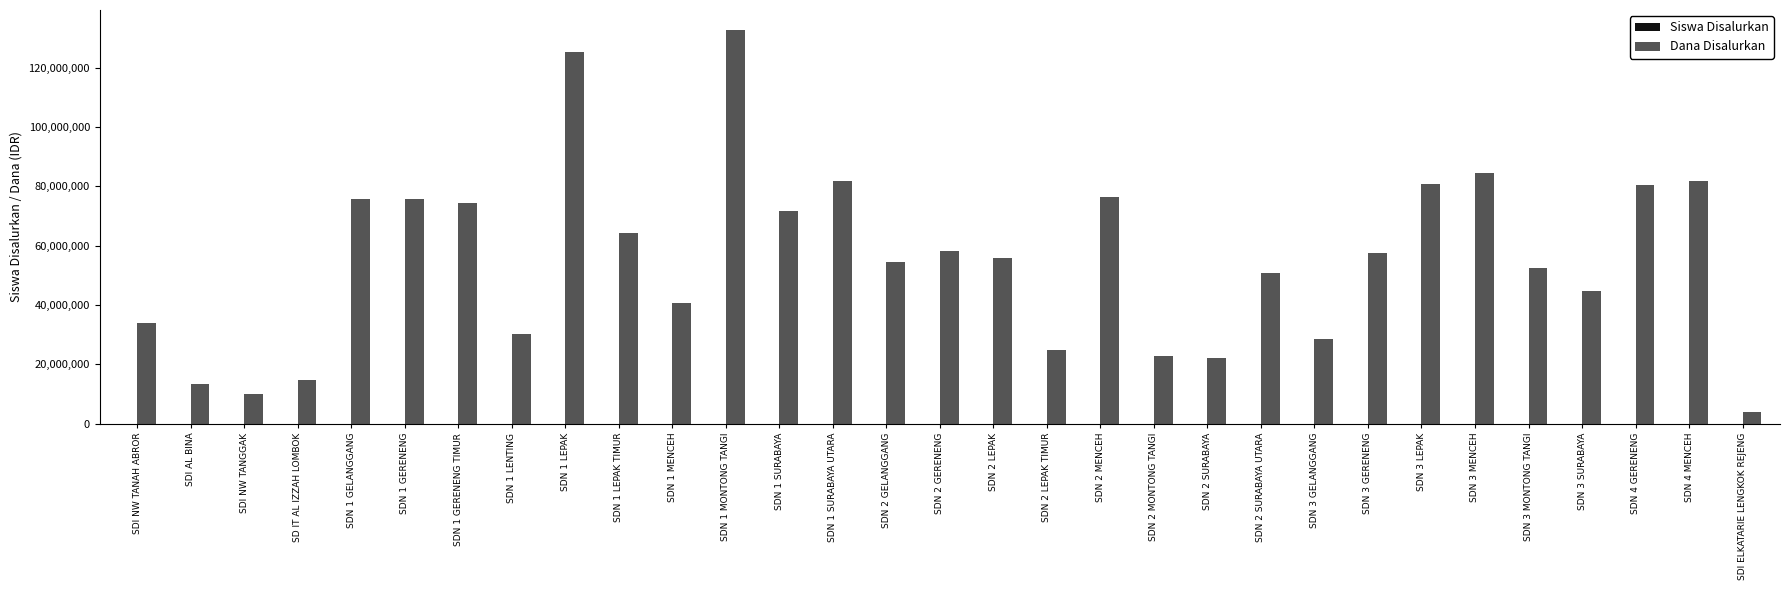

The value of Dana Disalurkan at SDN 4 MENCEH is 81675000. True or false?

True